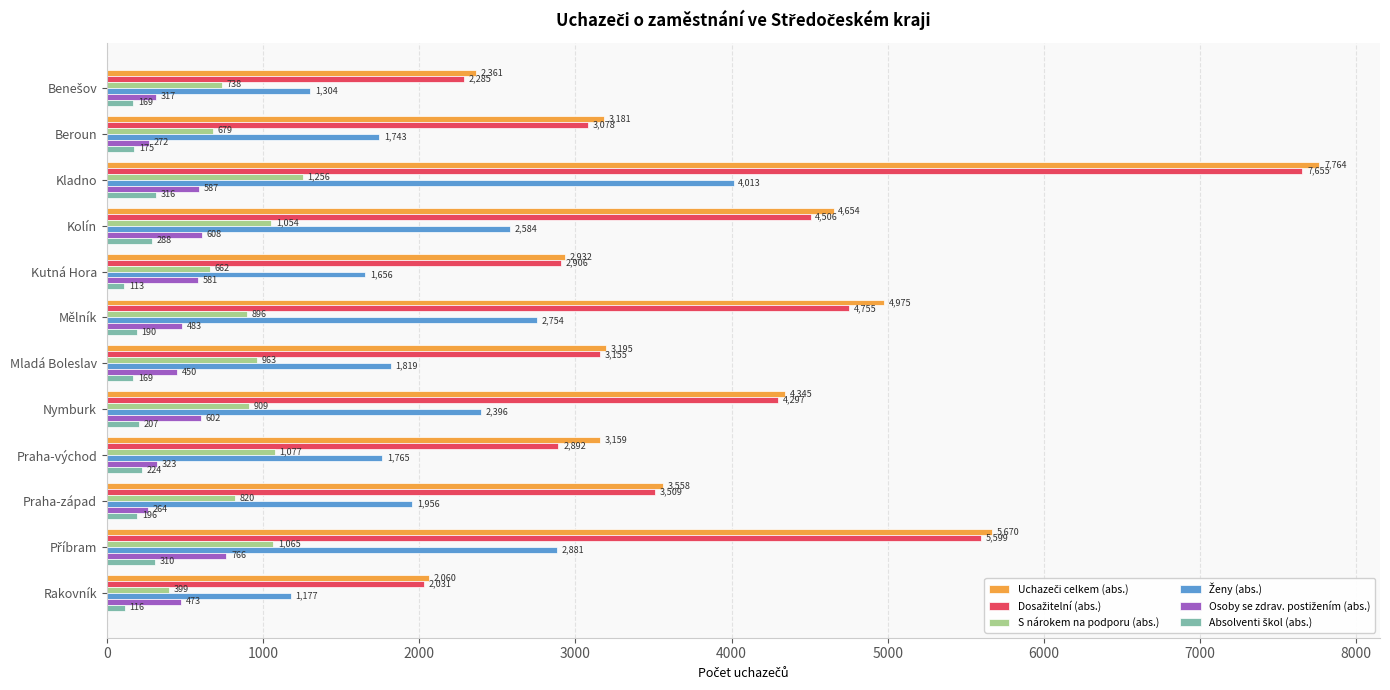

What is the total value across all series at Praha-východ?

9440